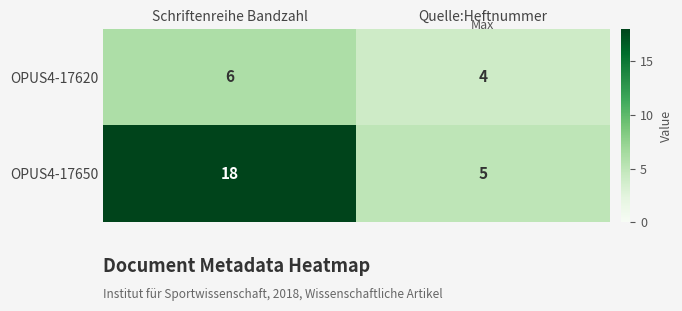

Count the number of categories in the chart.

2